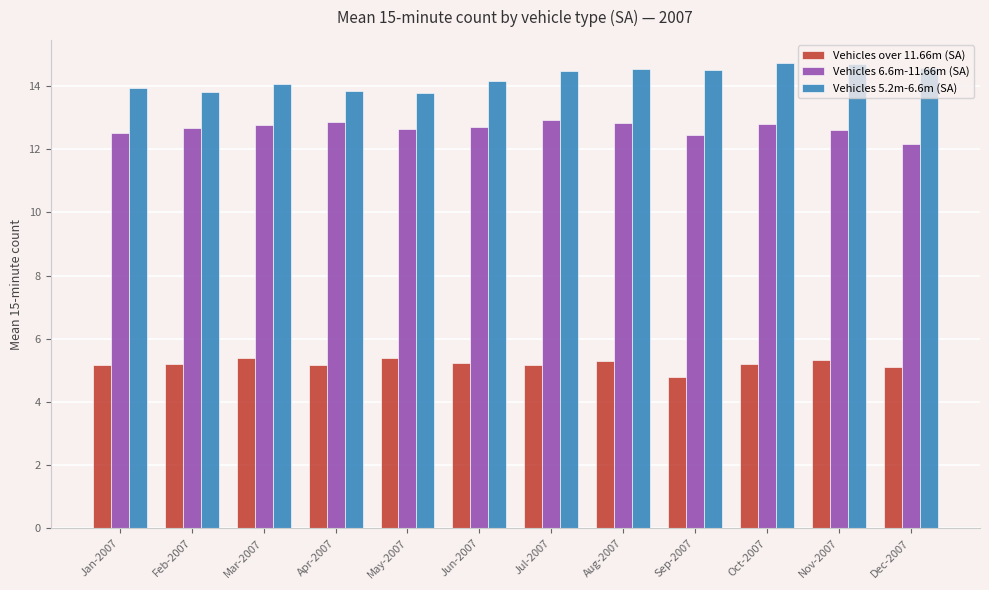

At how many categories does at least one series exceed 8?

12